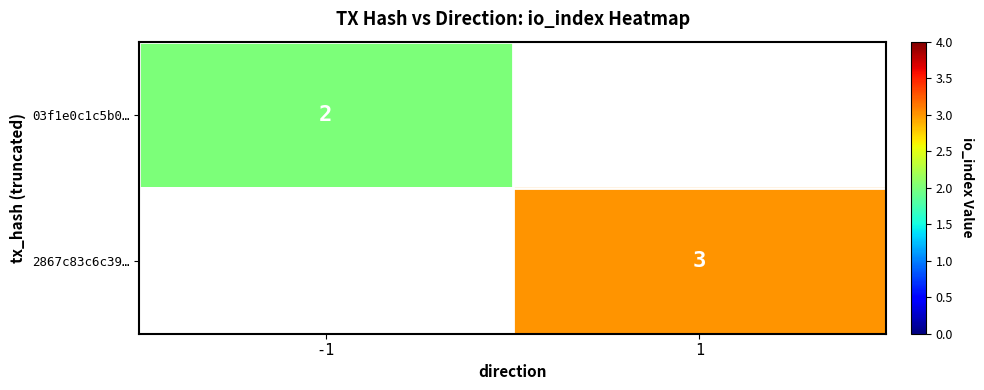

At how many categories does at least one series exceed 2?

1